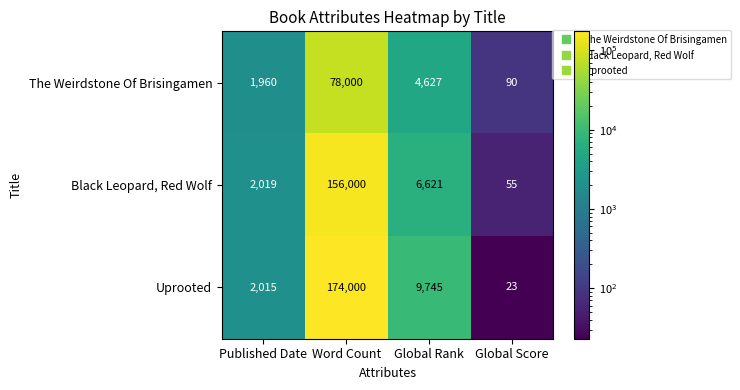

Is the value of The Weirdstone Of Brisingamen at Global Rank greater than the value of Black Leopard, Red Wolf at Global Score?

Yes